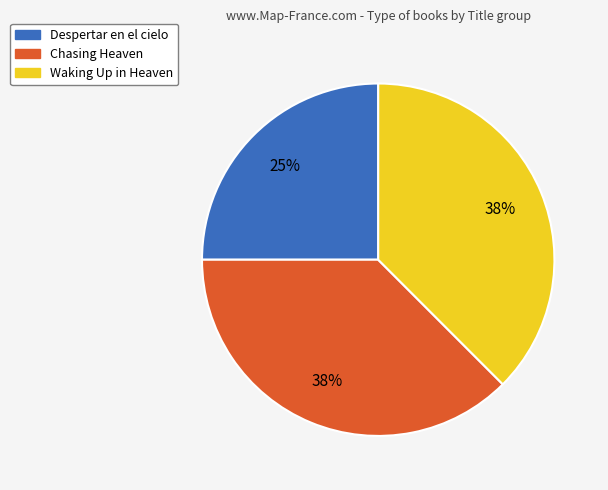

Does any single category account for the majority?

No